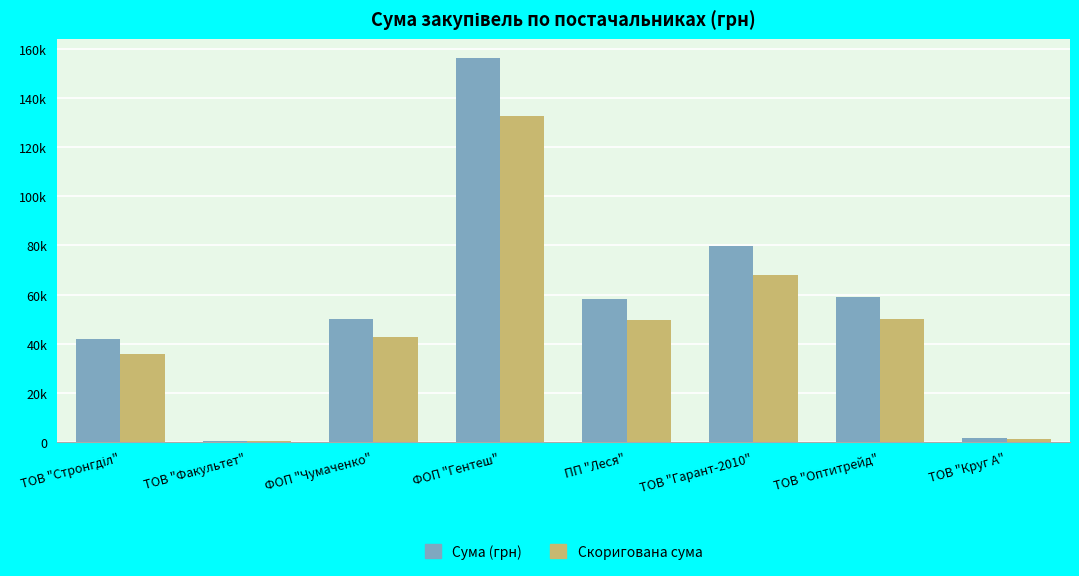

What are all the series names shown in the legend?

Сума (грн), Скоригована сума